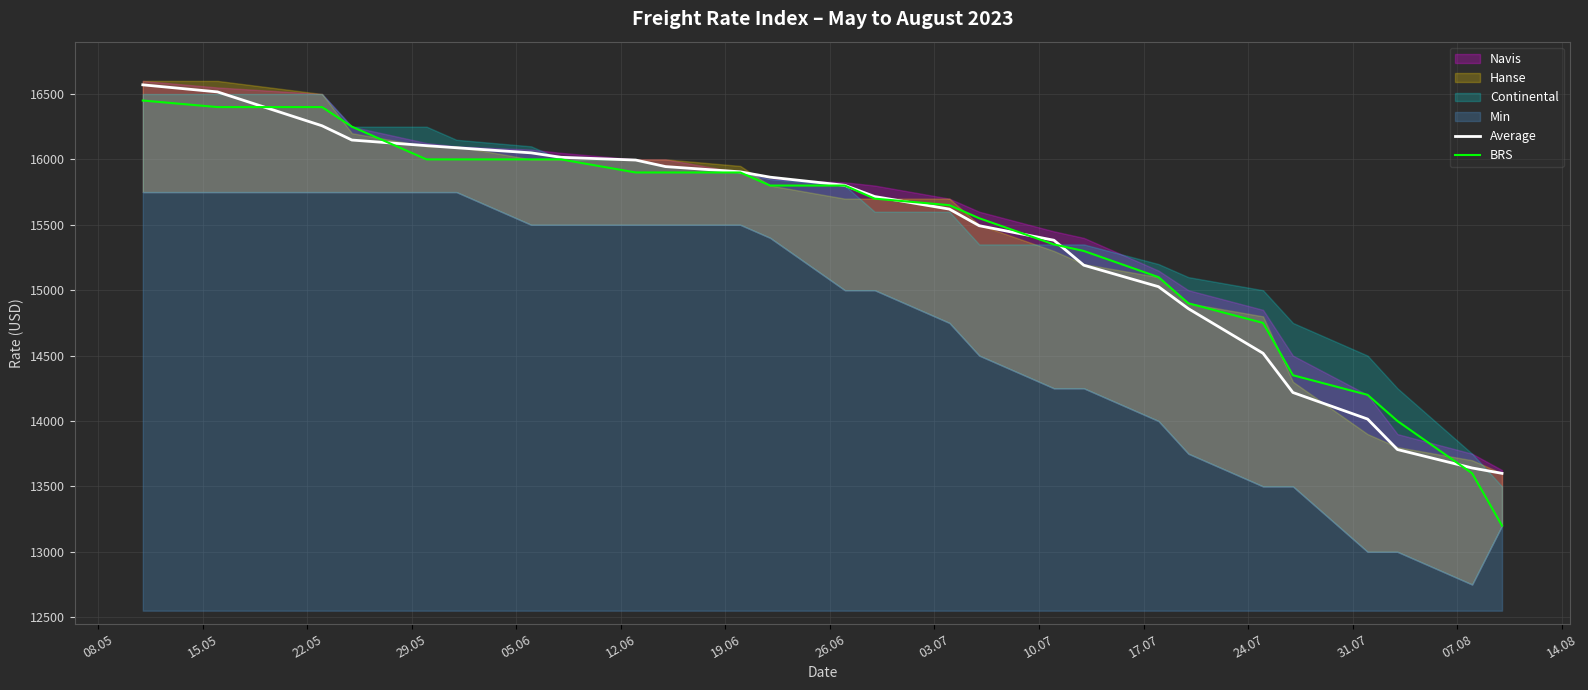

What is the minimum value for BRS?

13200